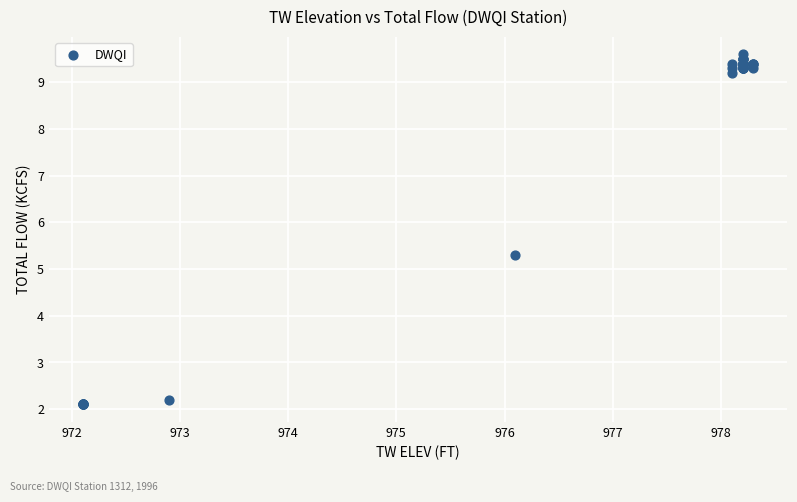

What Y value in the scatter plot is closest to 5?

5.3